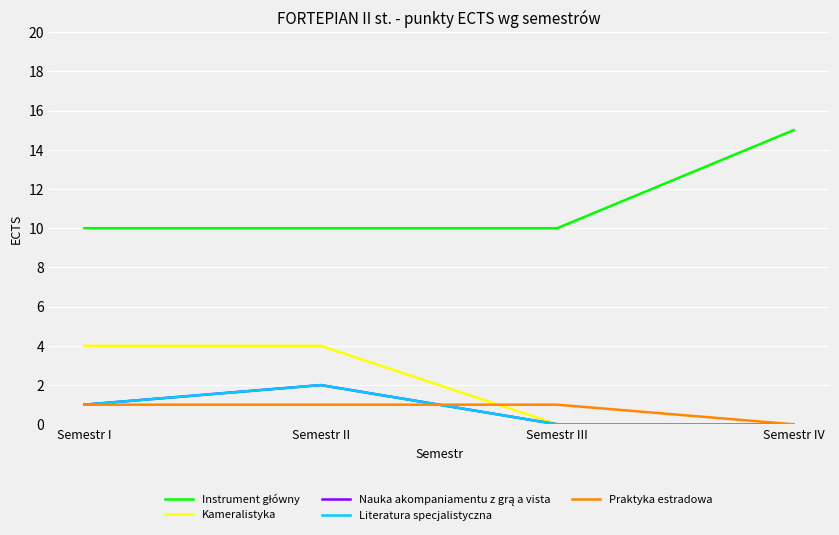

Is this an area chart (filled region under the line)?

No